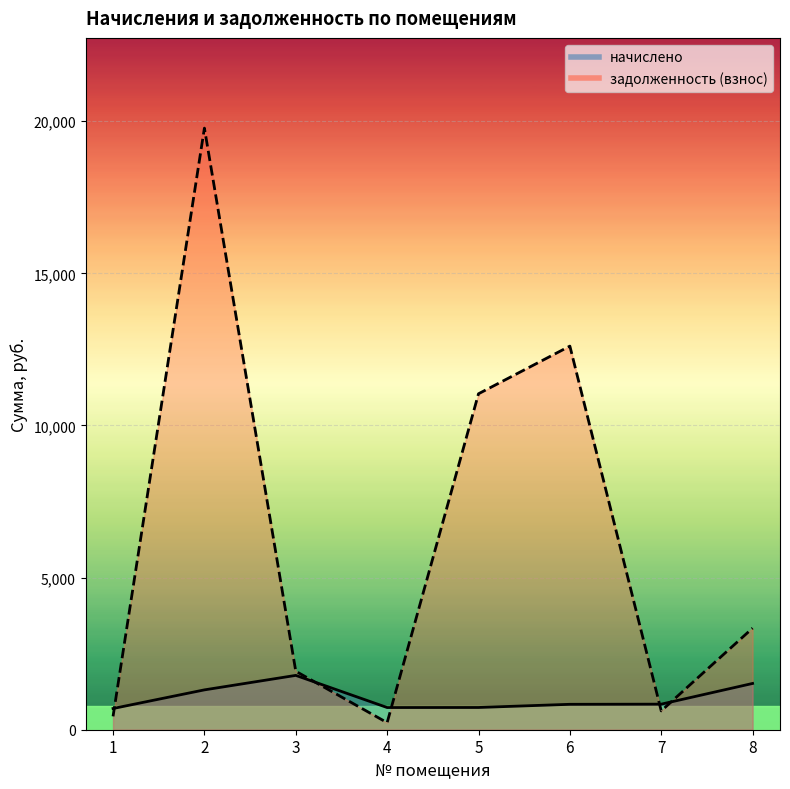

At which category is the sum across all series the highest?

2